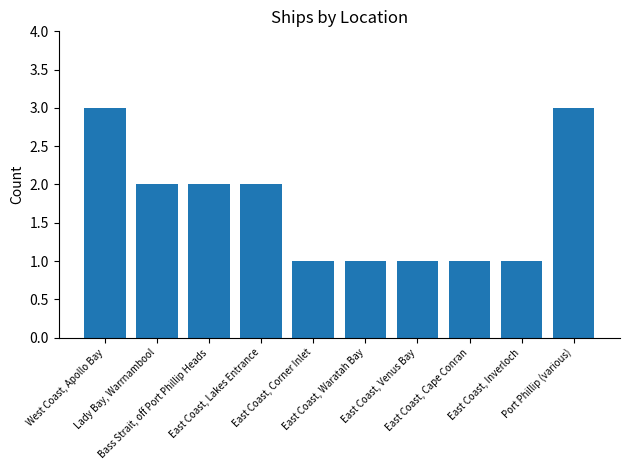

Where does the data first go above 2?

West Coast, Apollo Bay